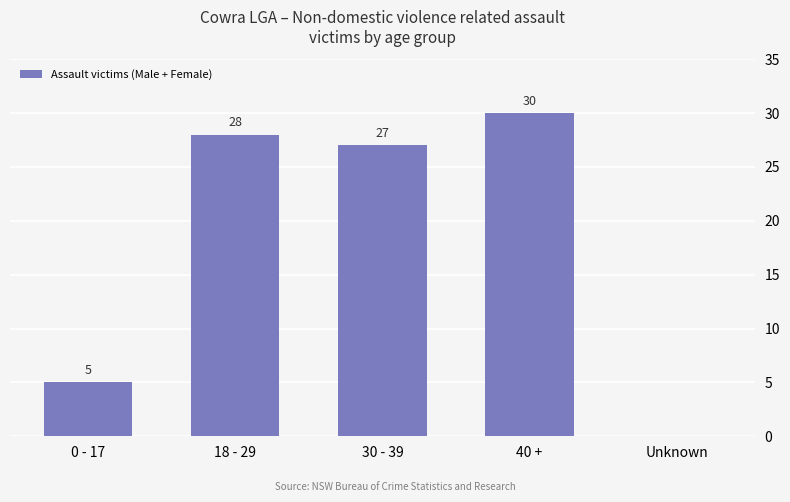

Reading left to right, extract all data points from this chart.

5	28	27	30	0